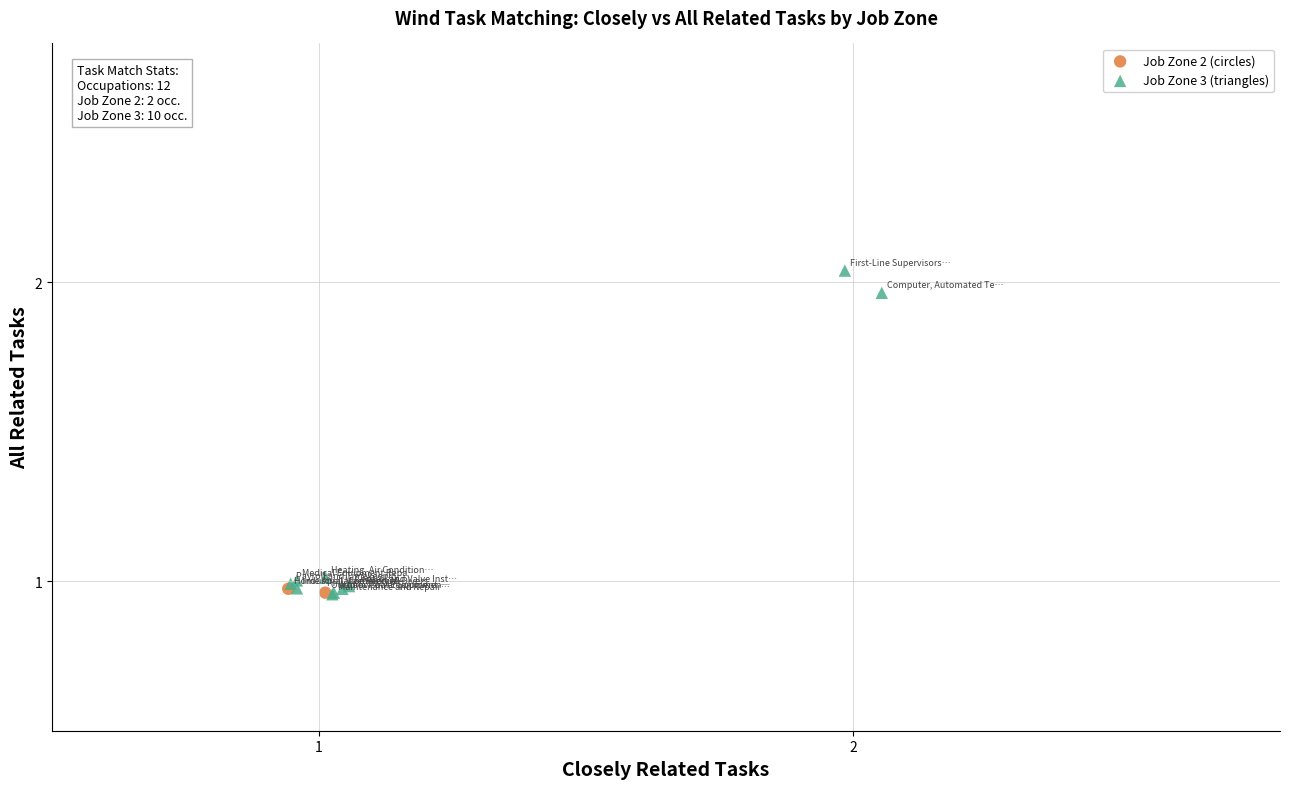

Which series has the widest spread of Y values?

Job Zone 3 (triangles)